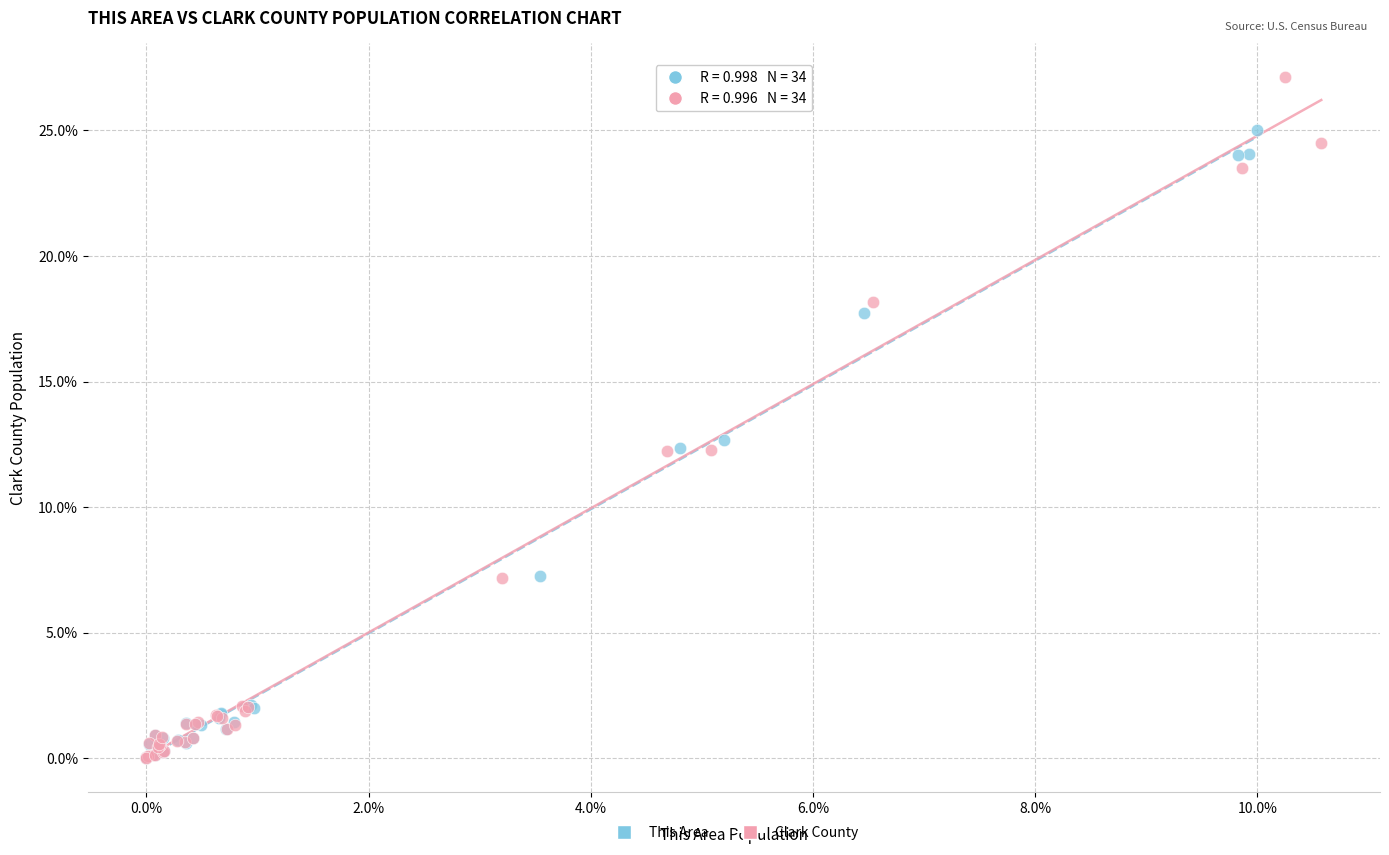

Which series reaches the maximum Y coordinate?

Clark County